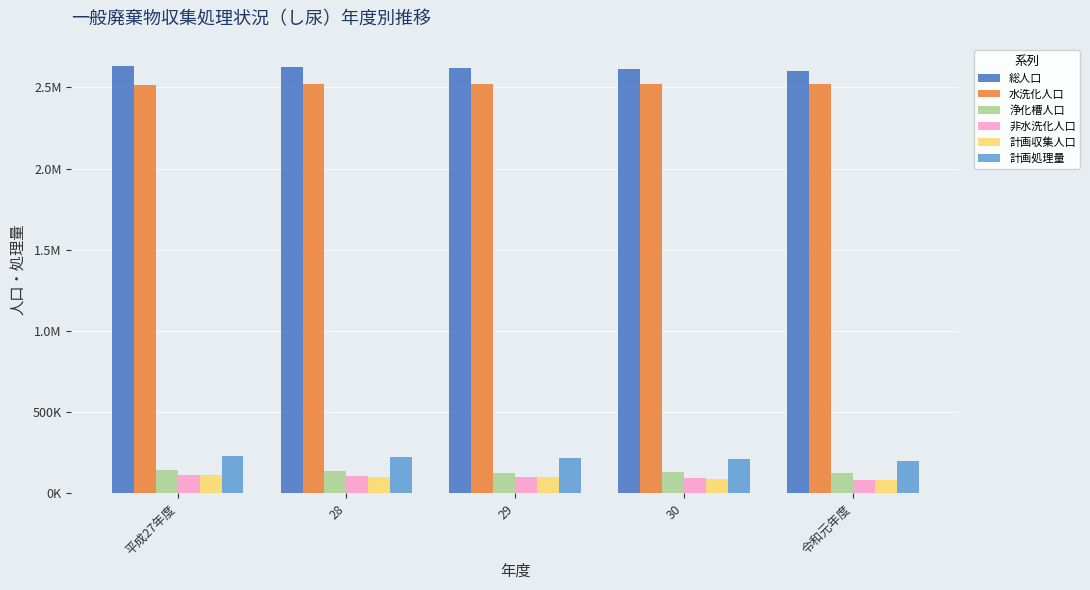

What is the spread (max minus min) of values at 28?

2522486